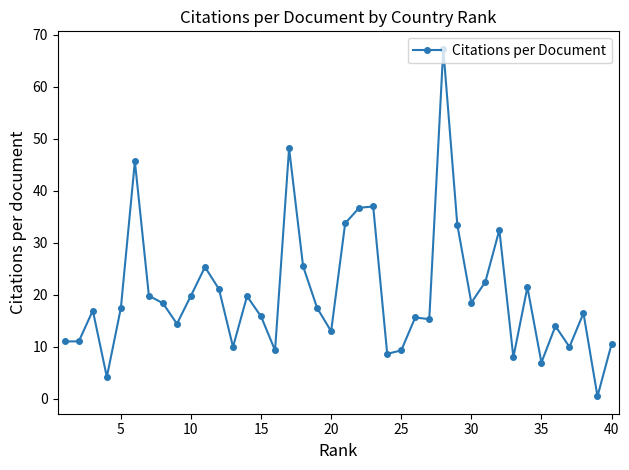

What is the maximum value shown in the chart?

67.3